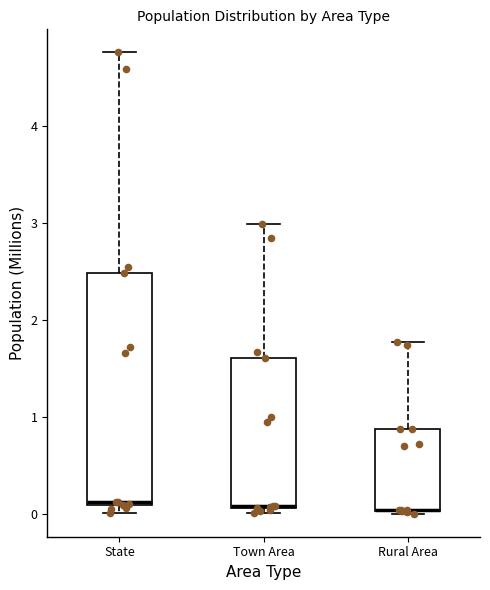

Comparing the boxes themselves (not the whiskers), which one is the tallest?

State